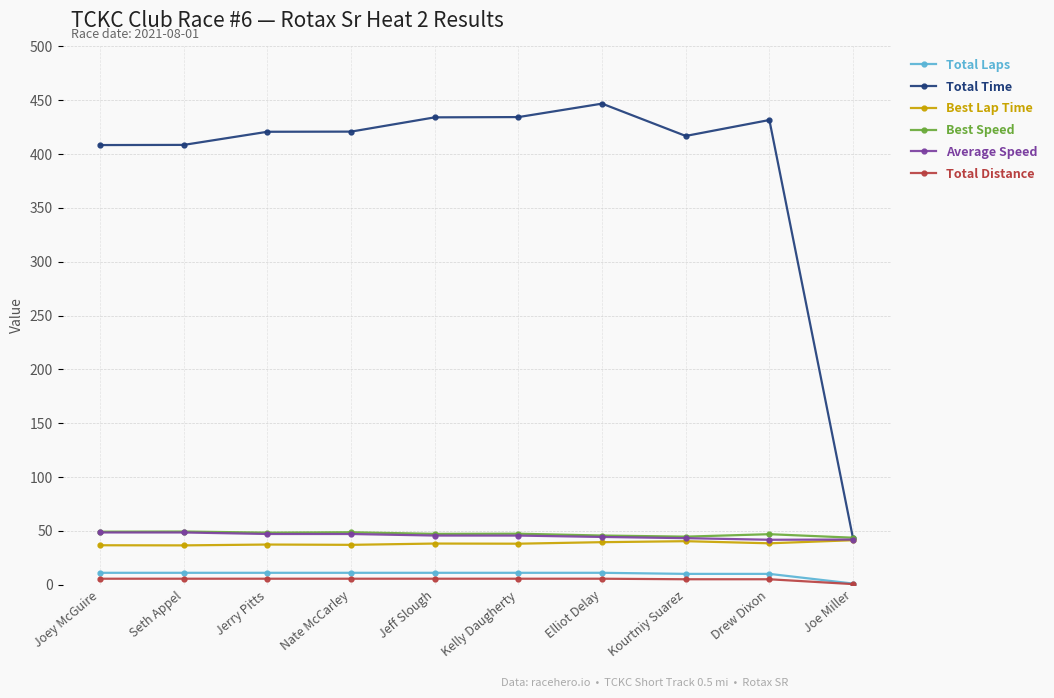

What is the highest value of the Total Time series?

446.9